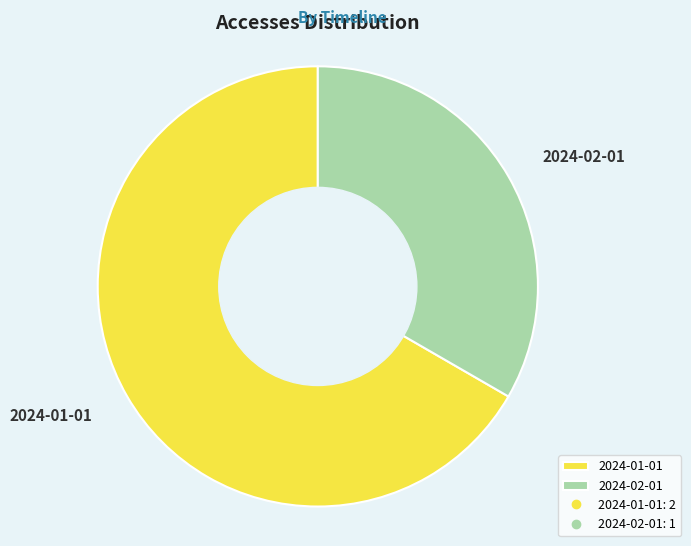

Does 2024-01-01 account for over 50% of the chart?

Yes